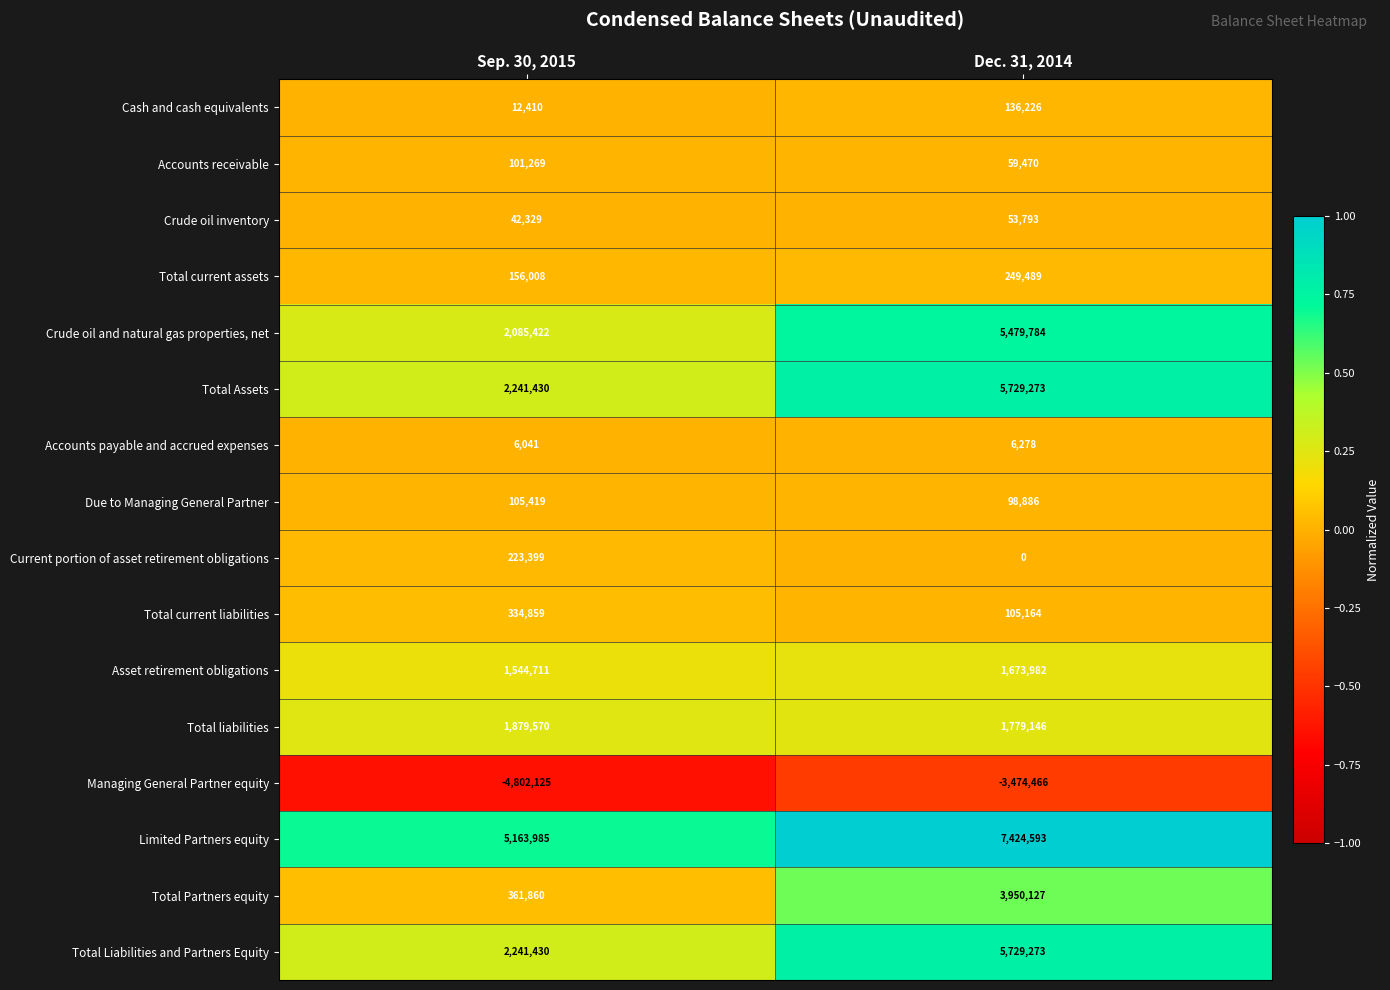

Which label corresponds to the smallest value in the chart?

Sep. 30, 2015